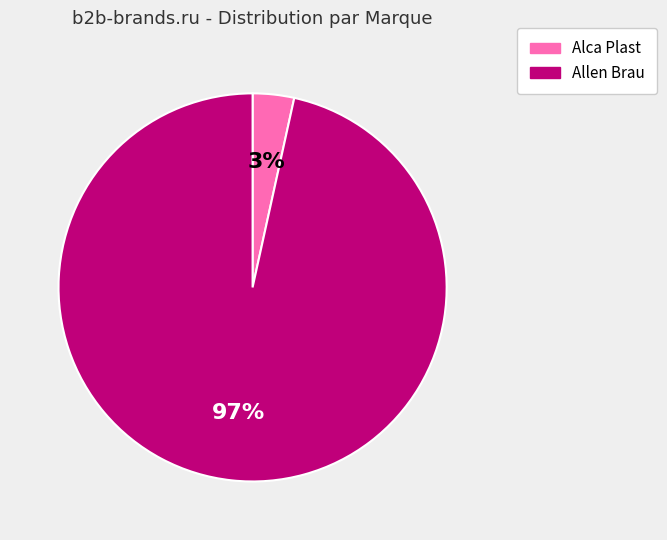

To the nearest percent, what is the average slice percentage?

50%